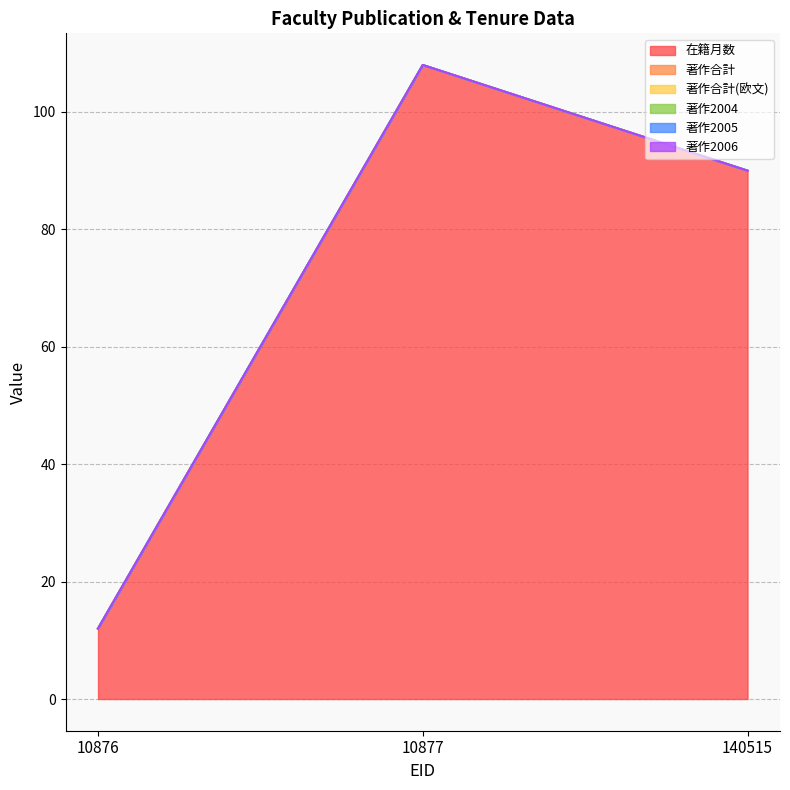

Rank the series at 10876 from lowest to highest value.

著作合計, 著作合計(欧文), 著作2004, 著作2005, 著作2006, 在籍月数